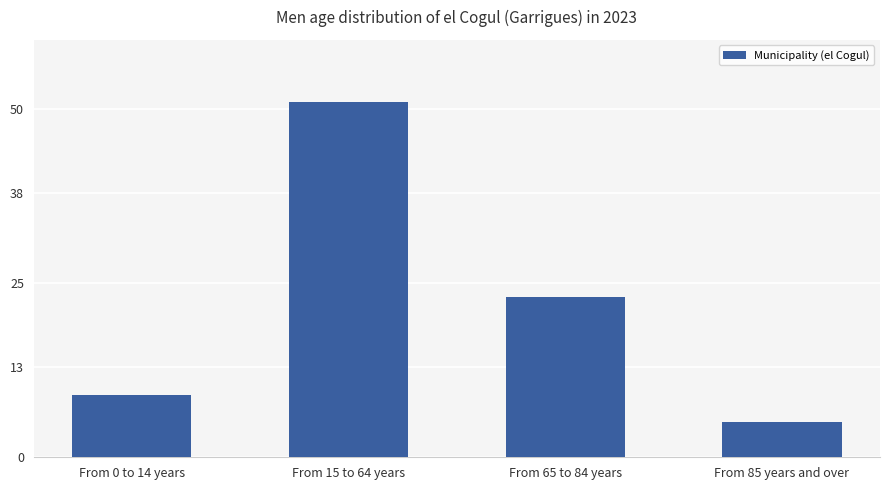

Does the chart contain stacked bars?

No